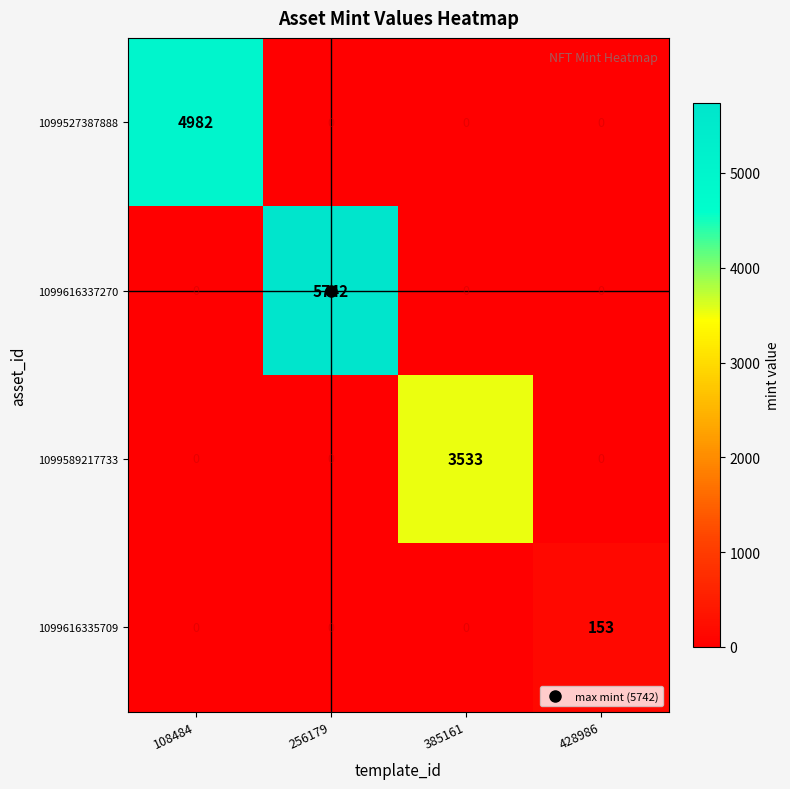

What is the spread (max minus min) of values at 256179?

5742